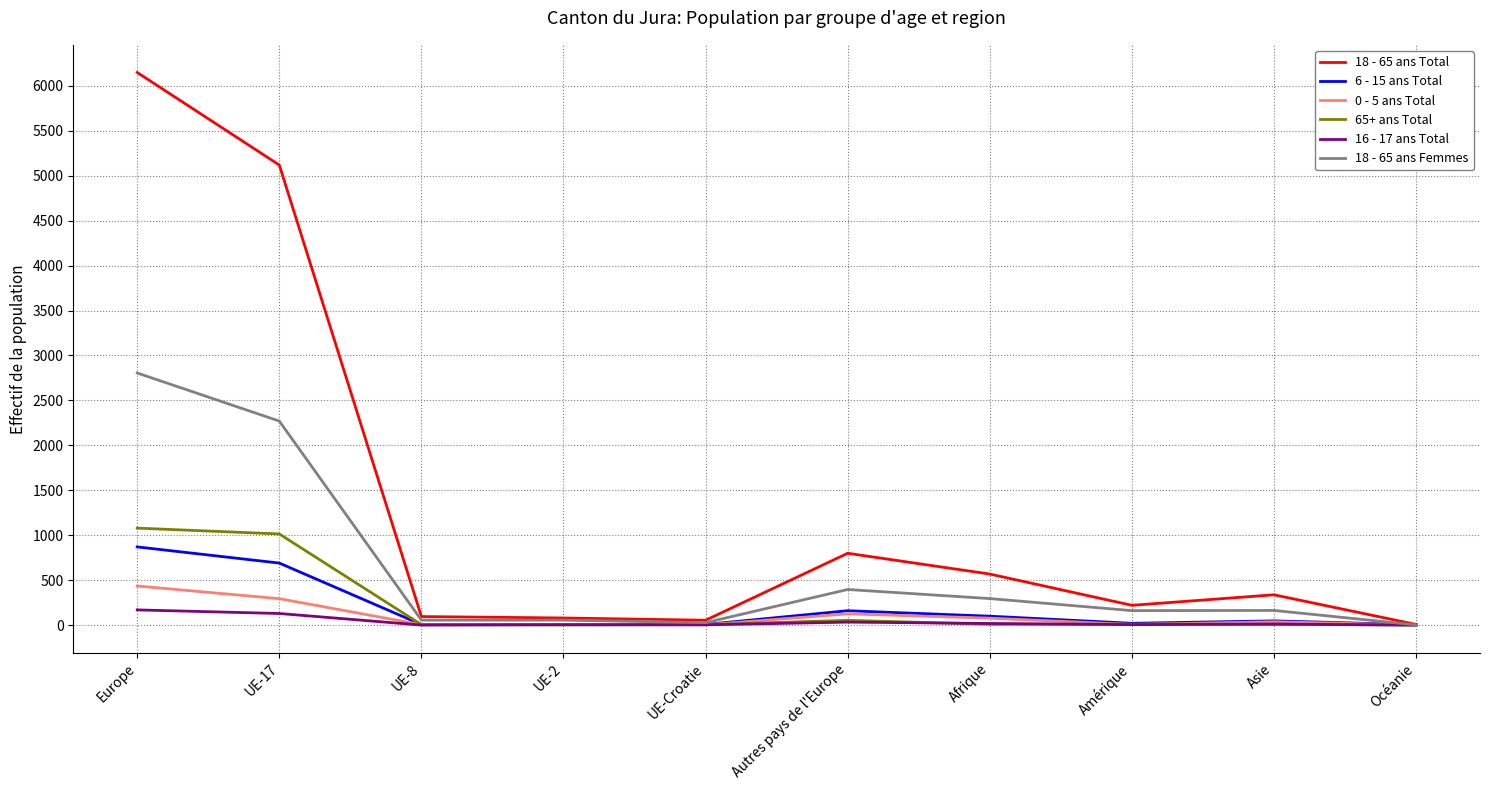

True or false: 6 - 15 ans Total has a value of 1445 at Europe.

False